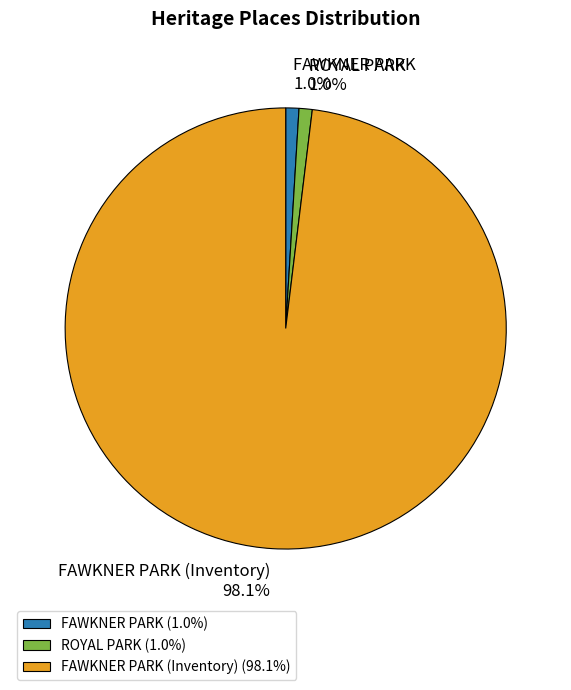

How many slices are in this pie chart?

3